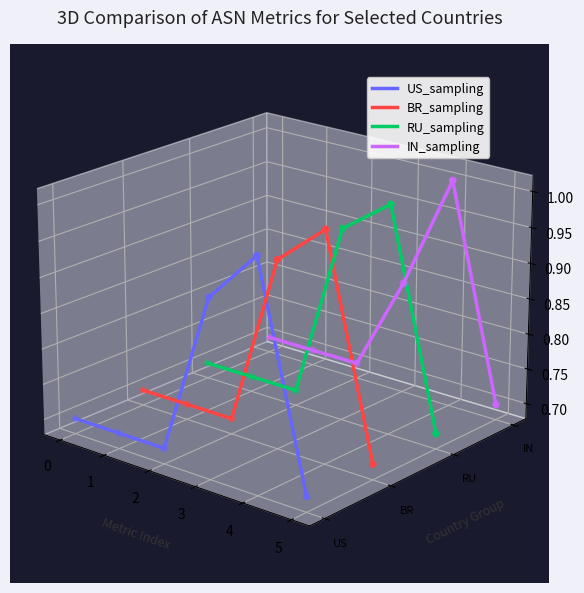

At which category is the sum across all series the highest?

3